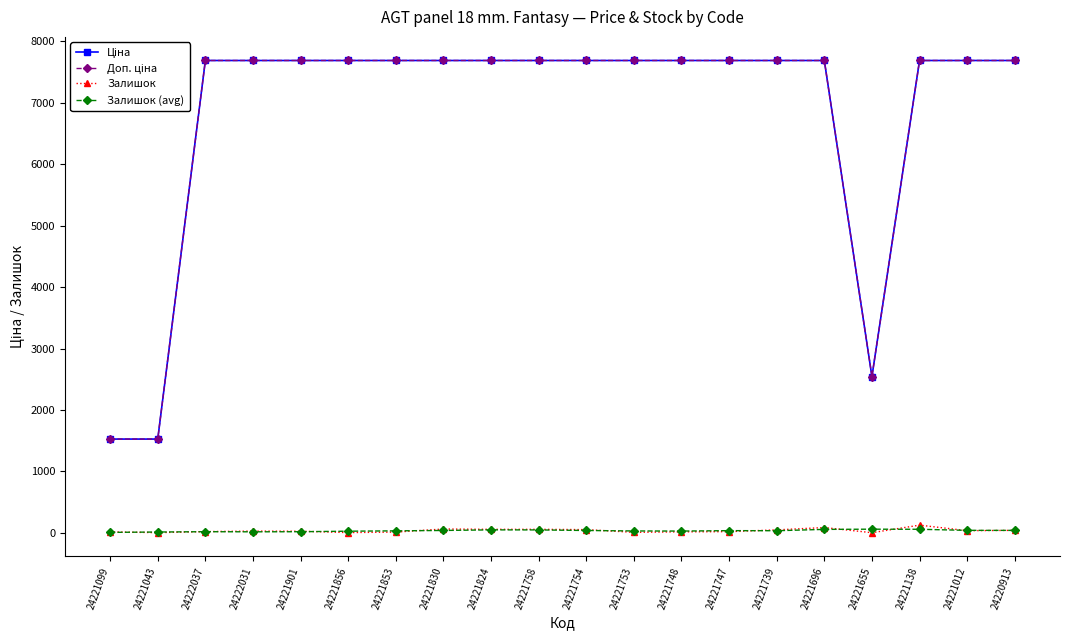

What is the label of the 2nd point from the left?

24221043